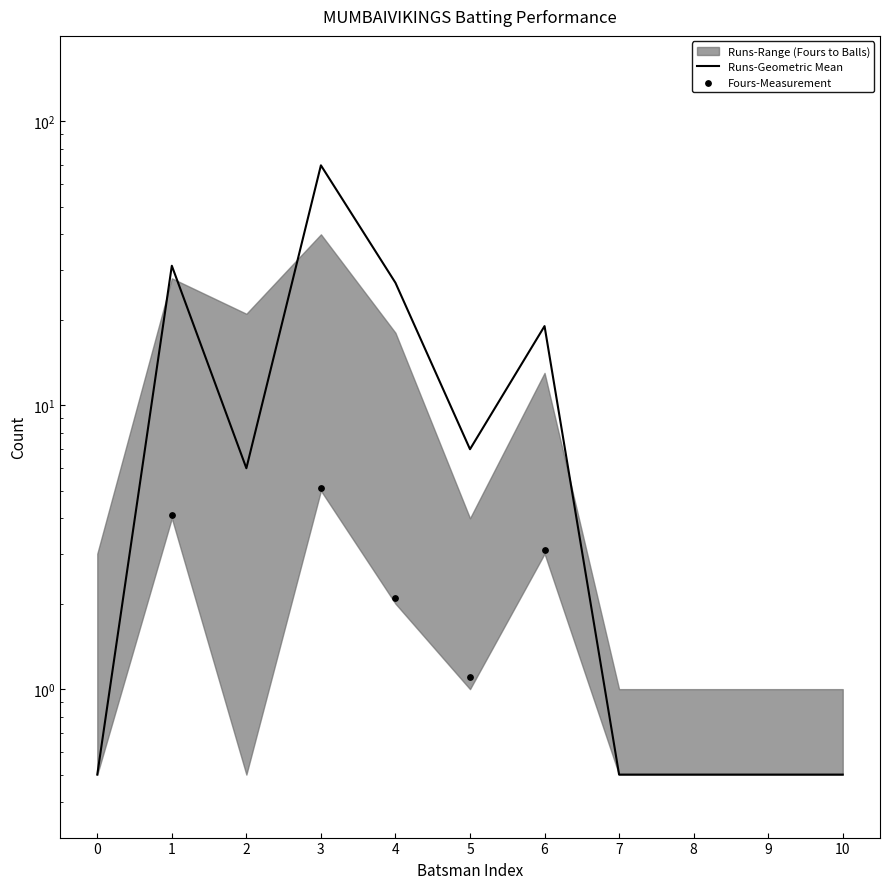

Which series has the largest total across all categories?

Runs-Geometric Mean